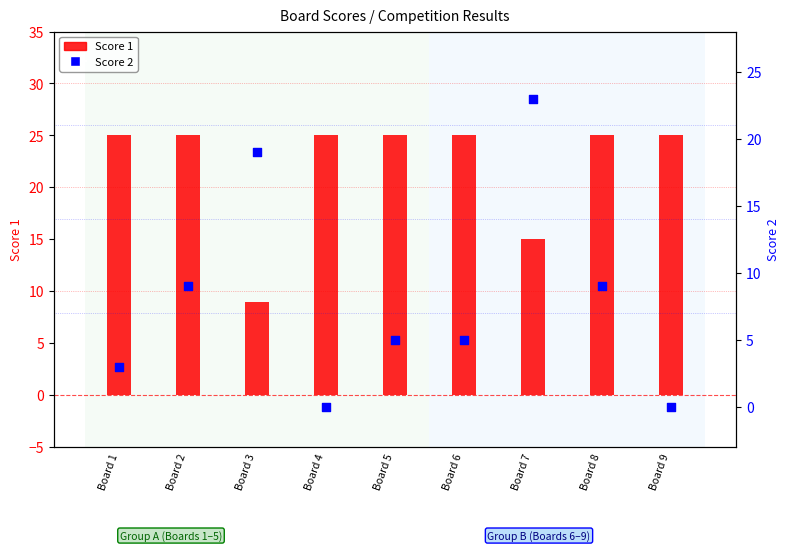

At how many categories does at least one series exceed 12?

9